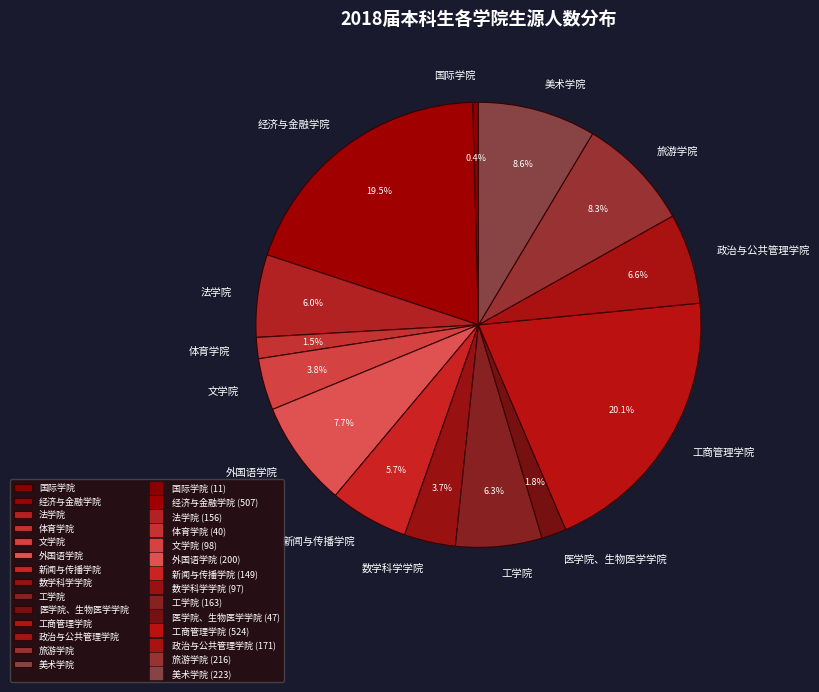

Which slice is the largest?

工商管理学院